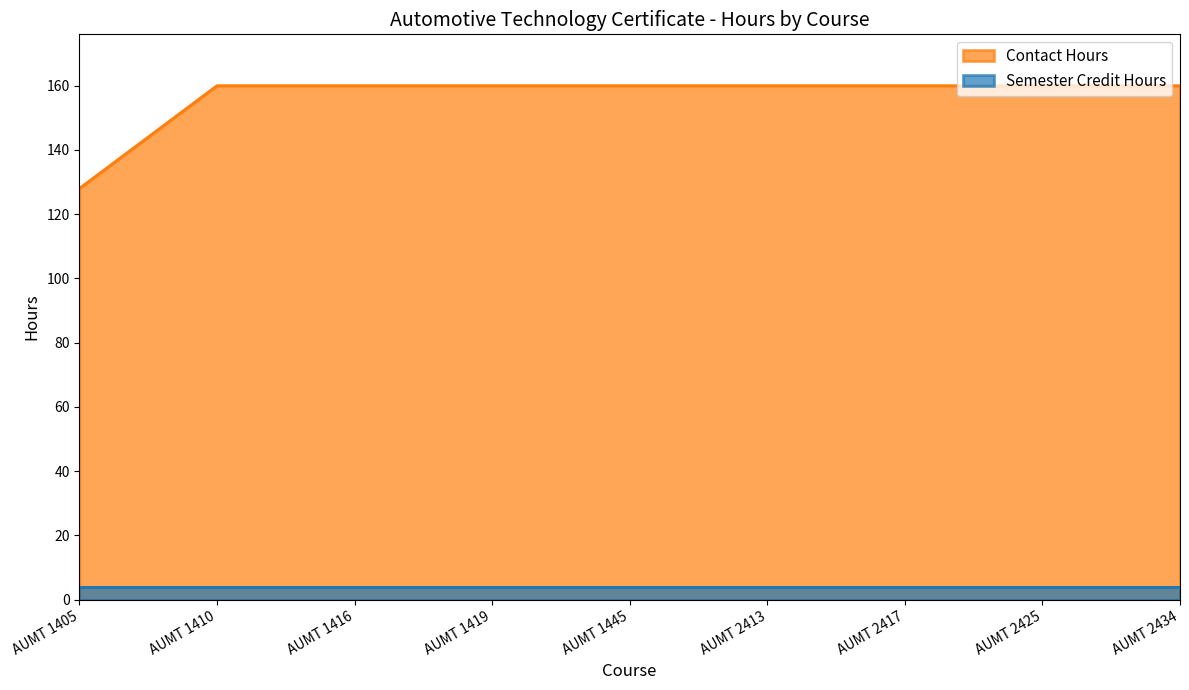

The chart shows a value of 160 at AUMT 2425. True or false?

True